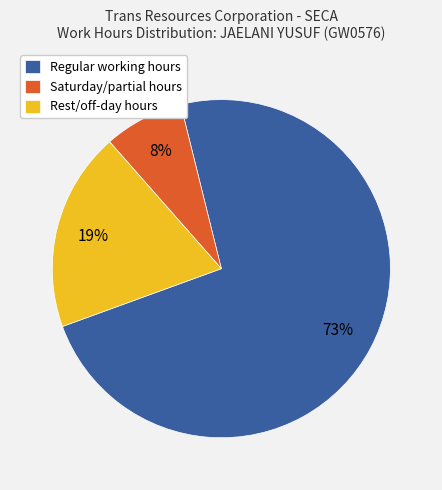

To the nearest percent, what is the average slice percentage?

33%